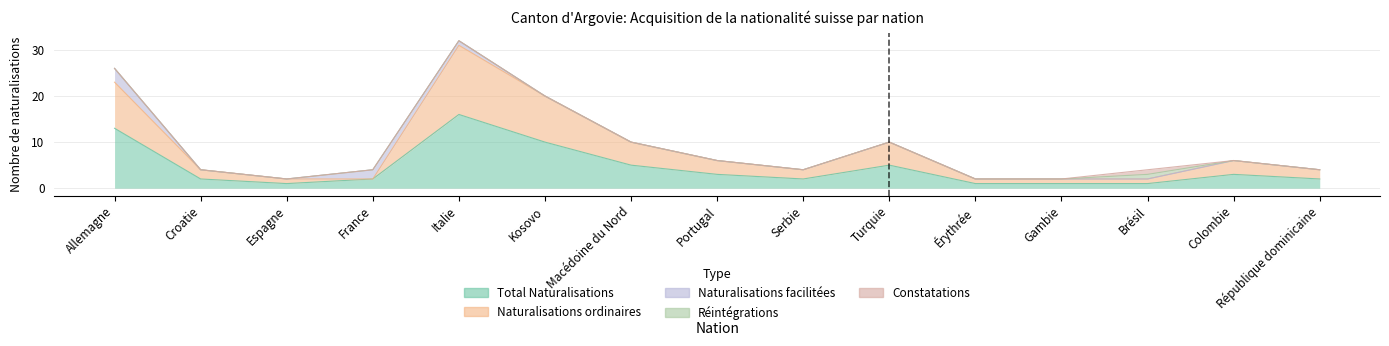

What is the difference between the Total Naturalisations values at Kosovo and Italie?

6